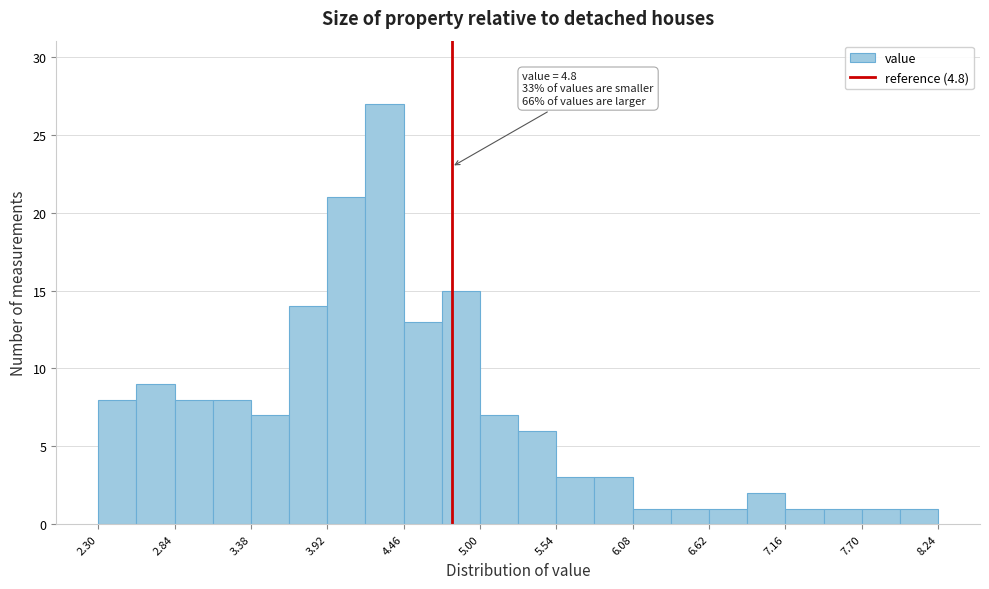

Around what value on the x-axis is the tallest bar? Give the approximate position of its centre, as read against the axis.

4.3